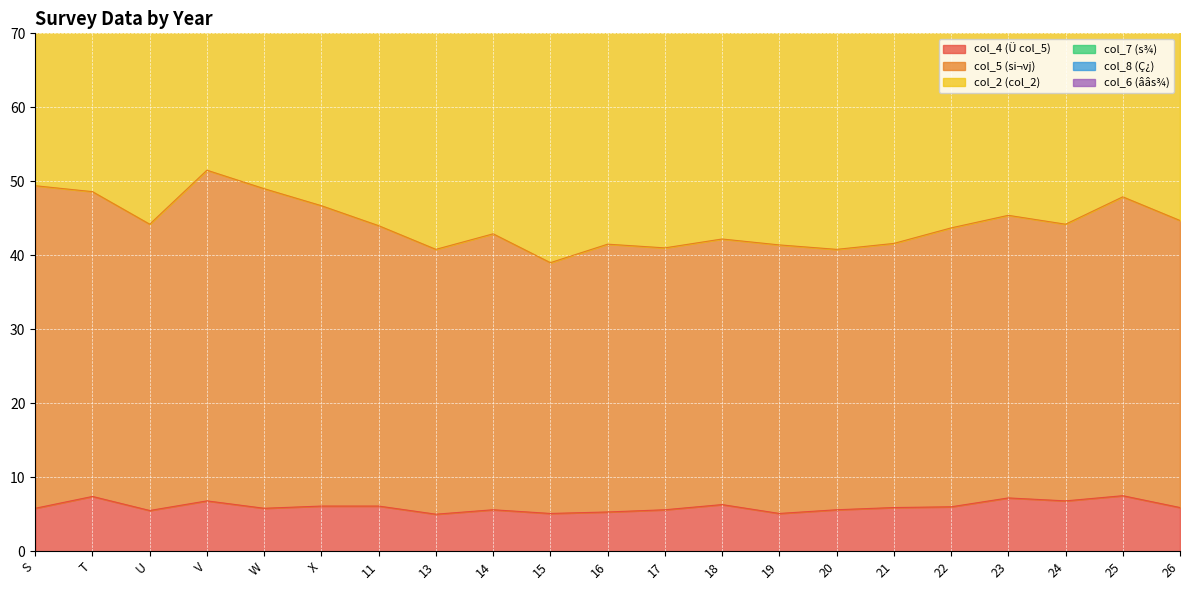

What is the maximum value shown in the chart?

103.0